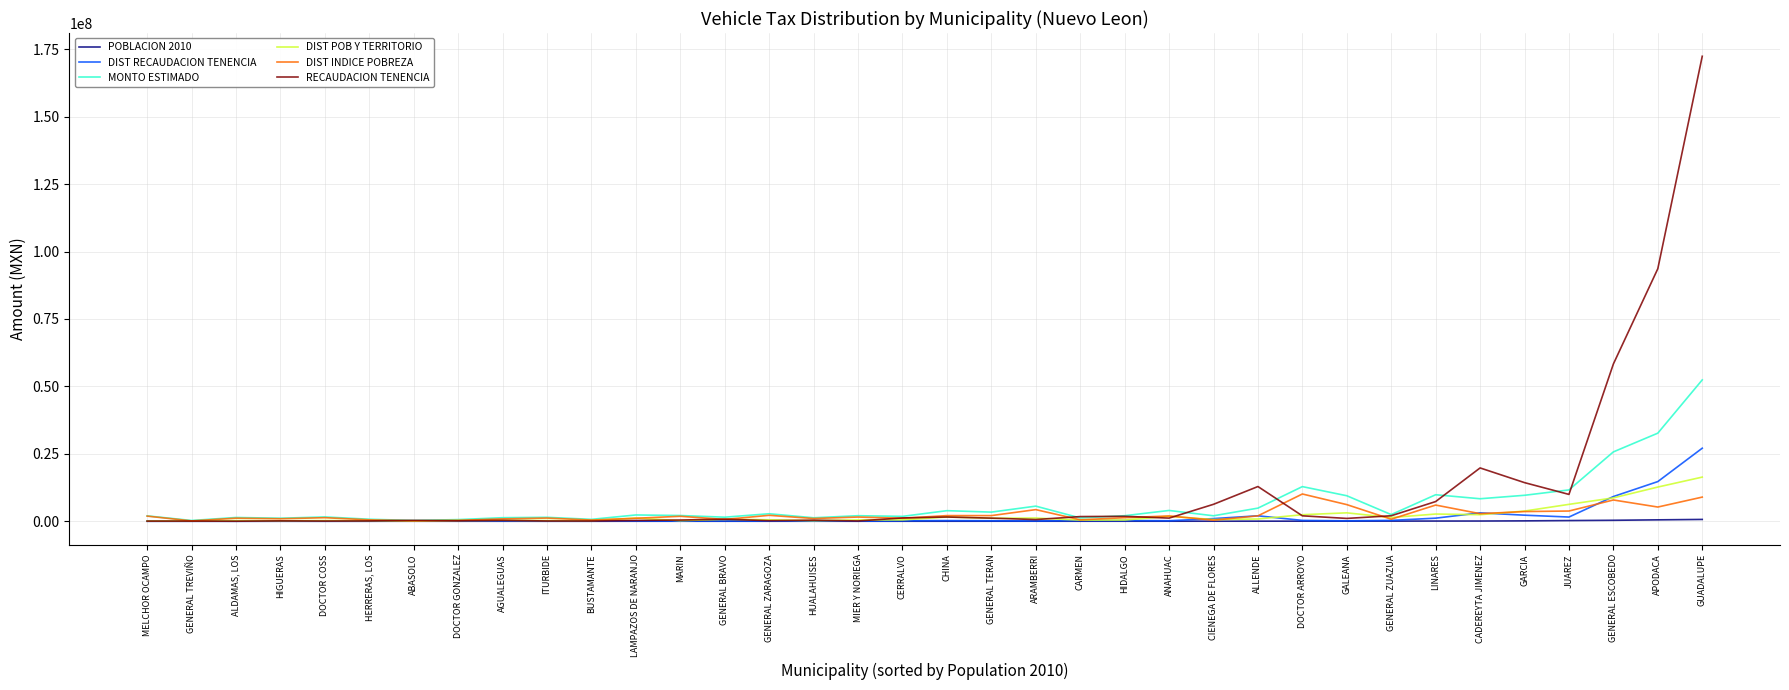

The DIST POB Y TERRITORIO series shows 1184846.5 at LAMPAZOS DE NARANJO. True or false?

True